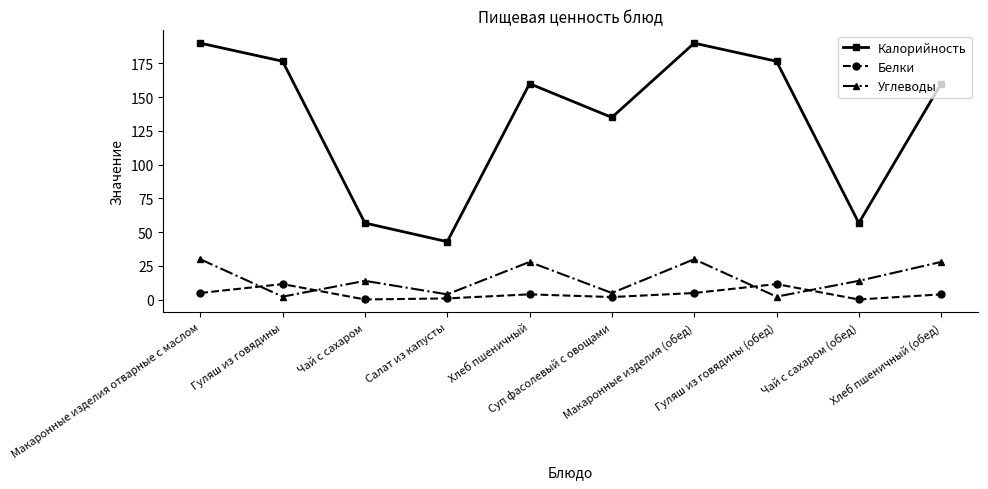

What is the difference between the maximum and minimum values in the Белки series?

11.4